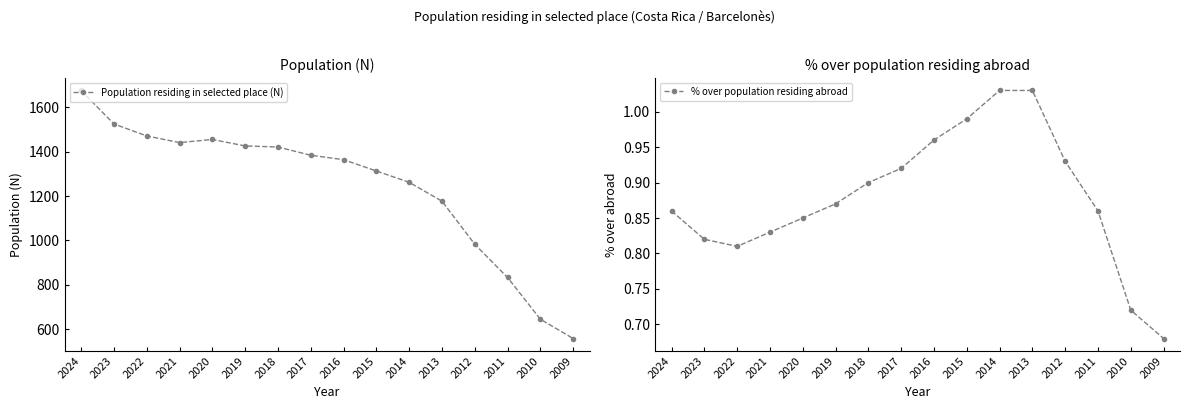

At which category does % over population residing abroad reach its first local valley?

2022